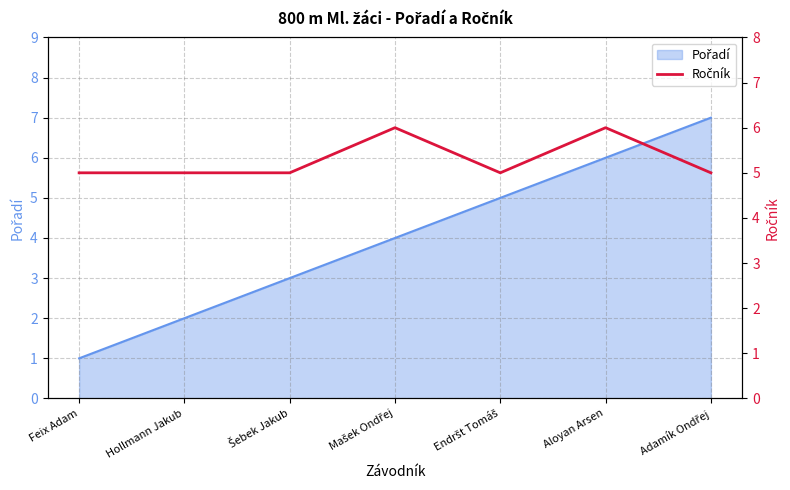

At which category does the data reach its first local valley?

Endršt Tomáš